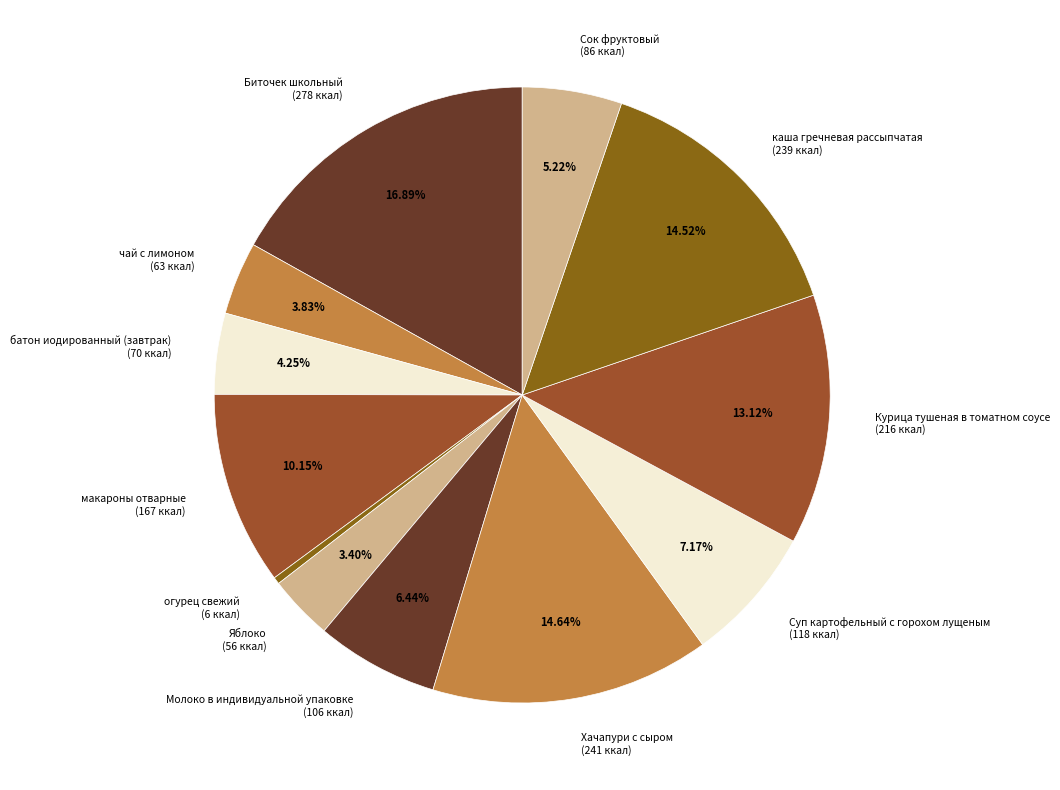

Which slice is the largest?

Биточек школьный